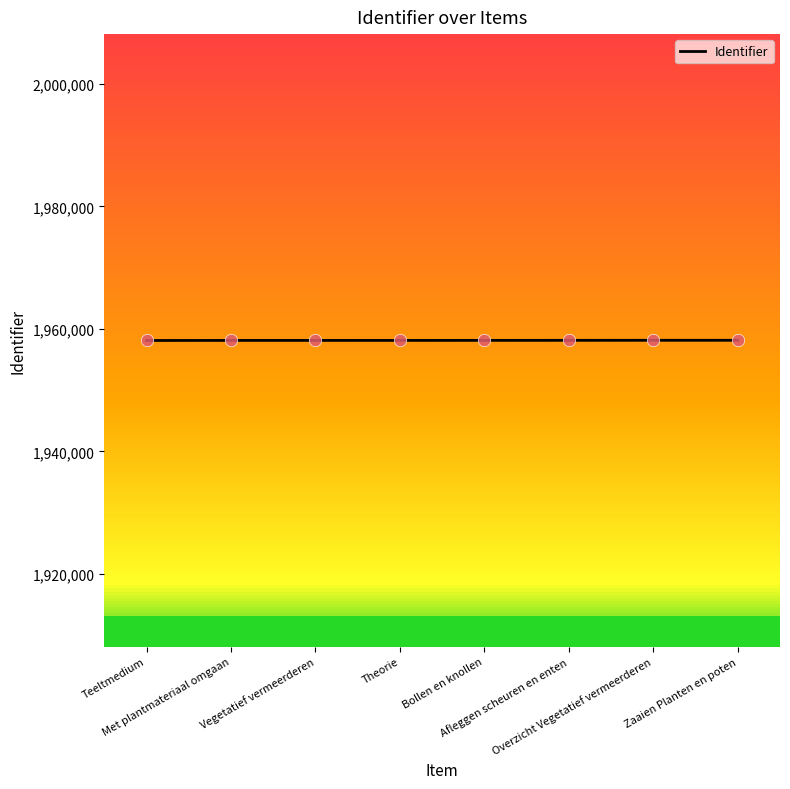

What is the minimum value shown in the chart?

1958112